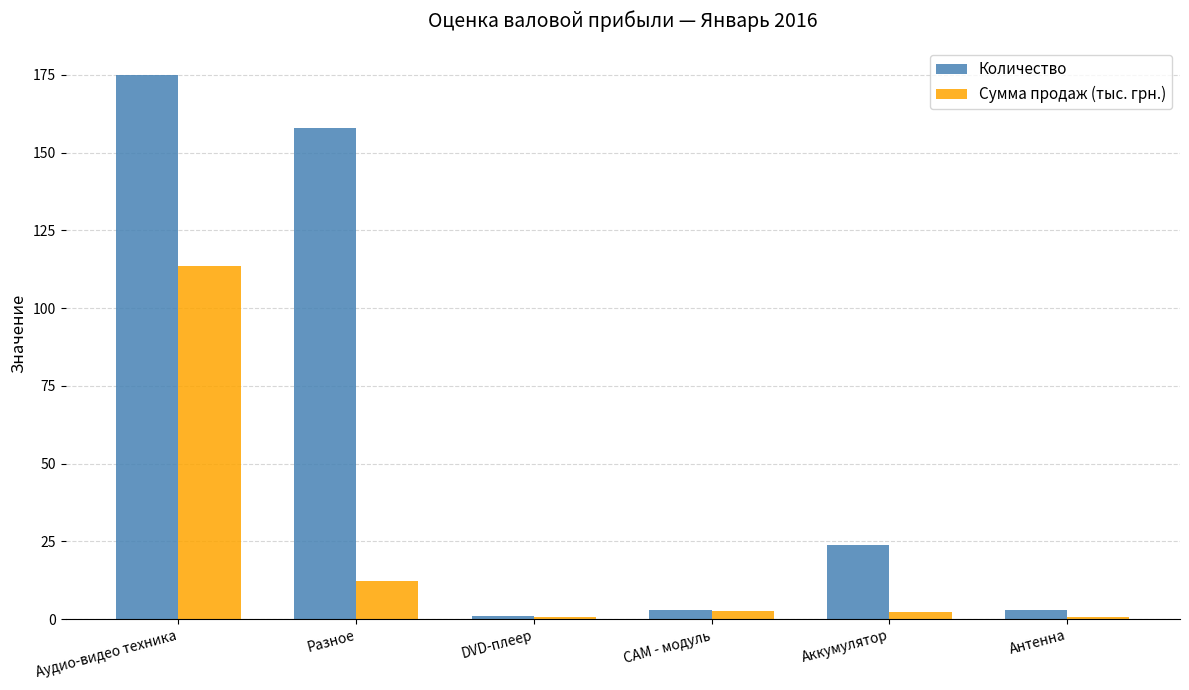

Which series has the widest spread of values?

Количество